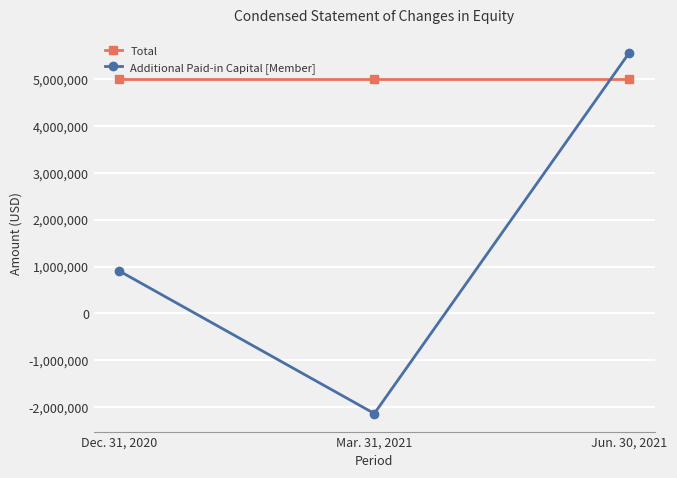

Count the number of data series in this chart.

2